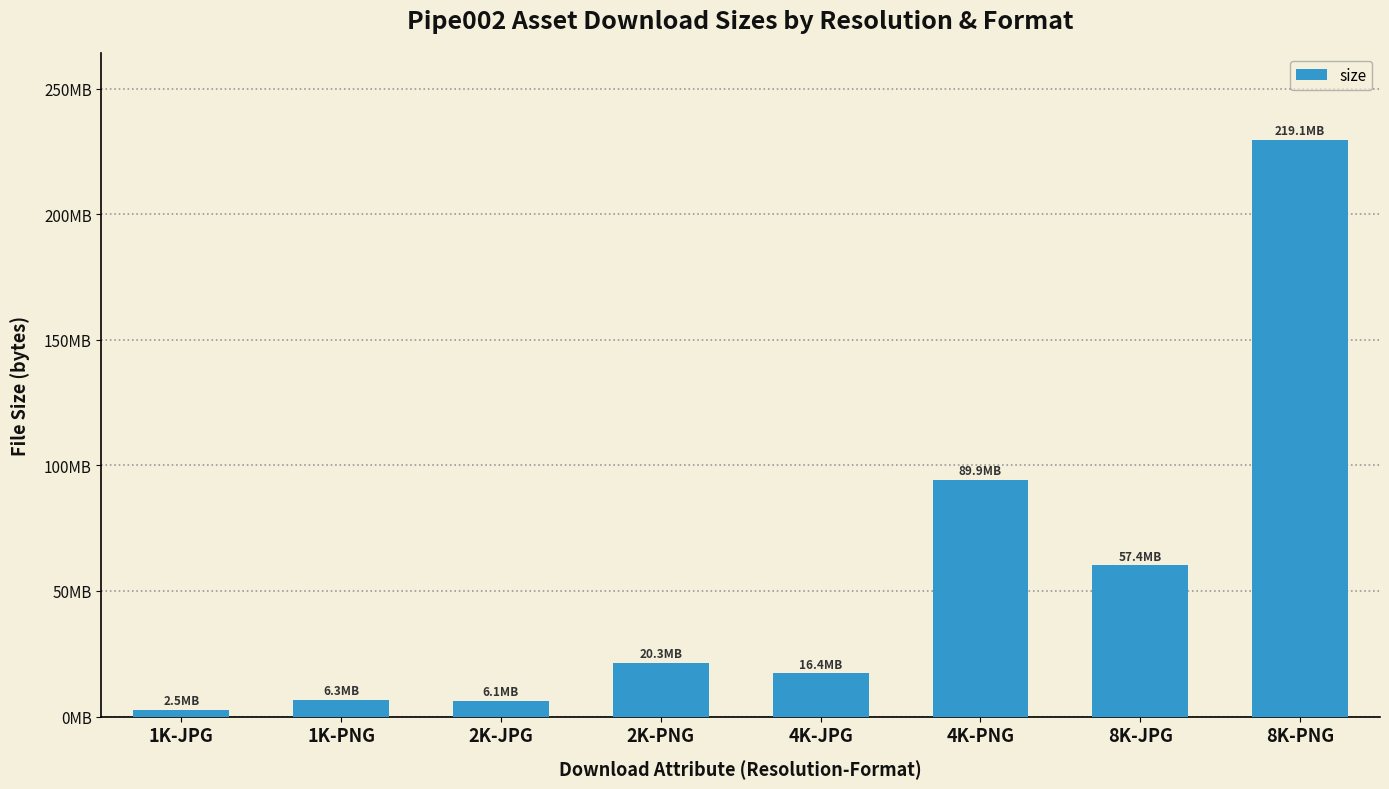

What is the label of the 2nd bar from the left?

1K-PNG